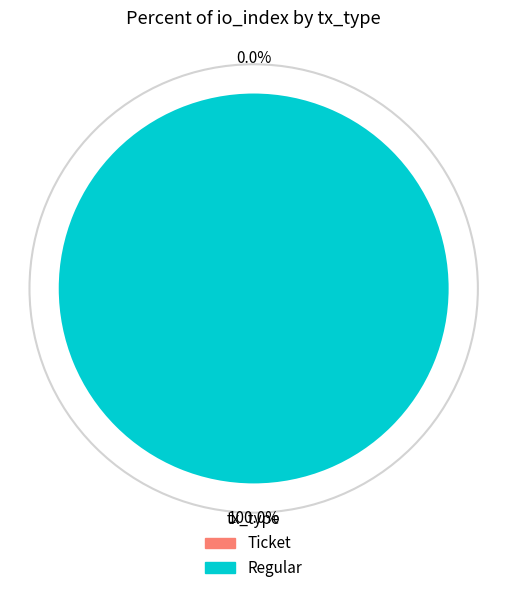

Which category has the biggest portion of the pie?

Regular